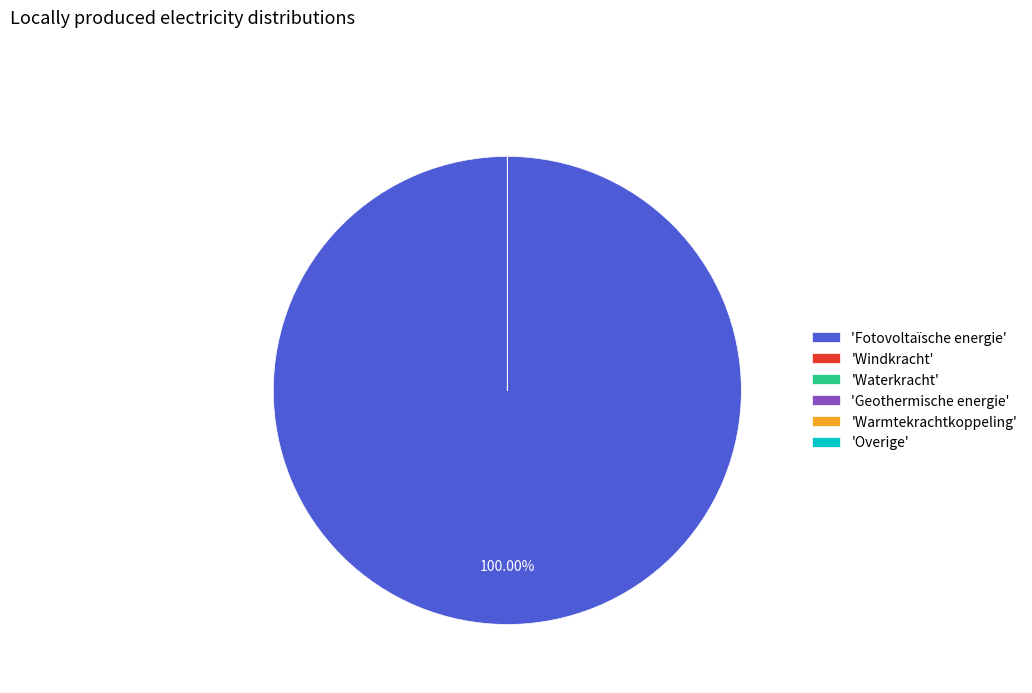

What is the largest slice in the pie chart?

'Fotovoltaïsche energie'